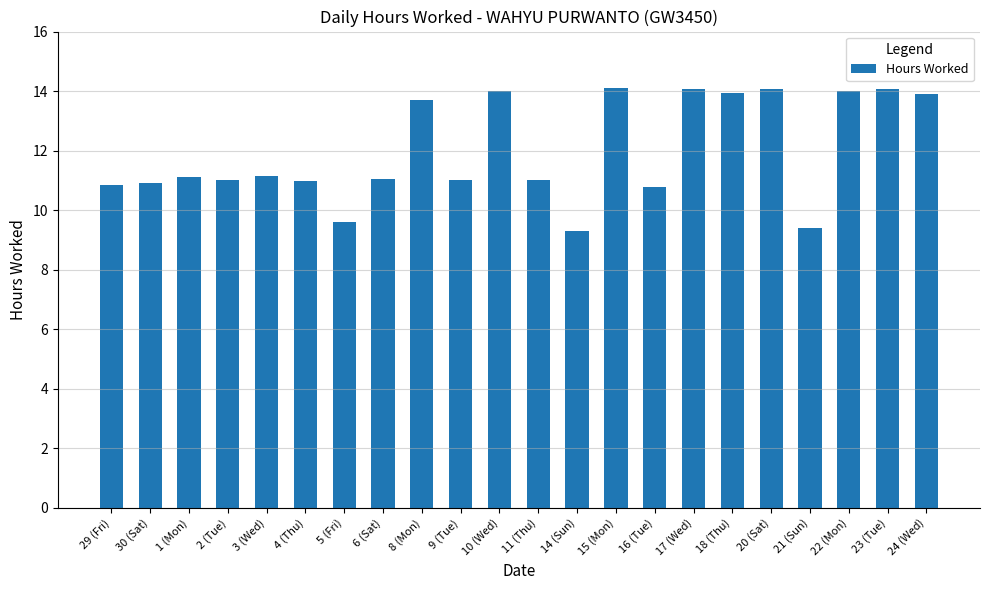

What is the sum of the values at 10 (Wed) and 14 (Sun)?

23.3